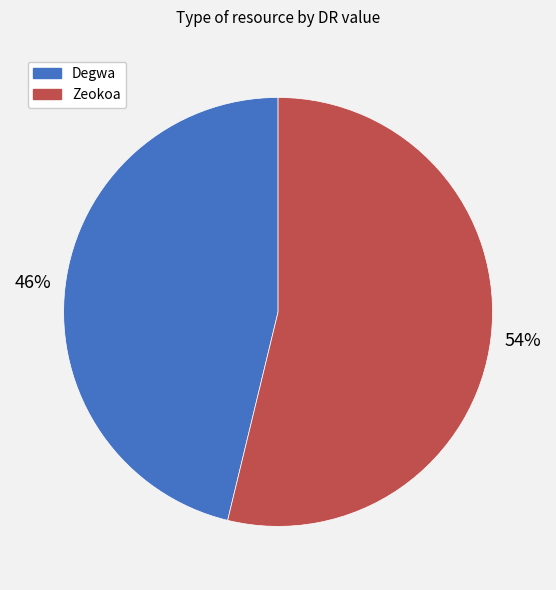

Is Zeokoa the majority of the pie?

Yes